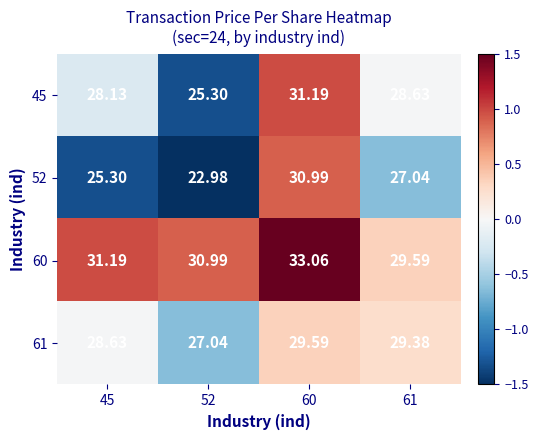

Which series changed the most between 45 and 61?

52